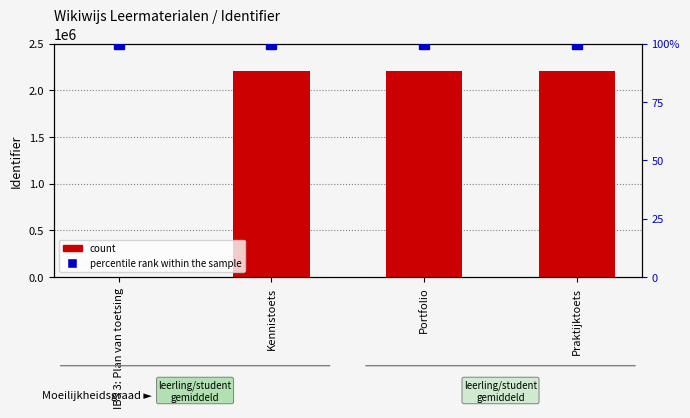

Rank the series by their maximum value, from lowest to highest.

percentile rank within the sample, count